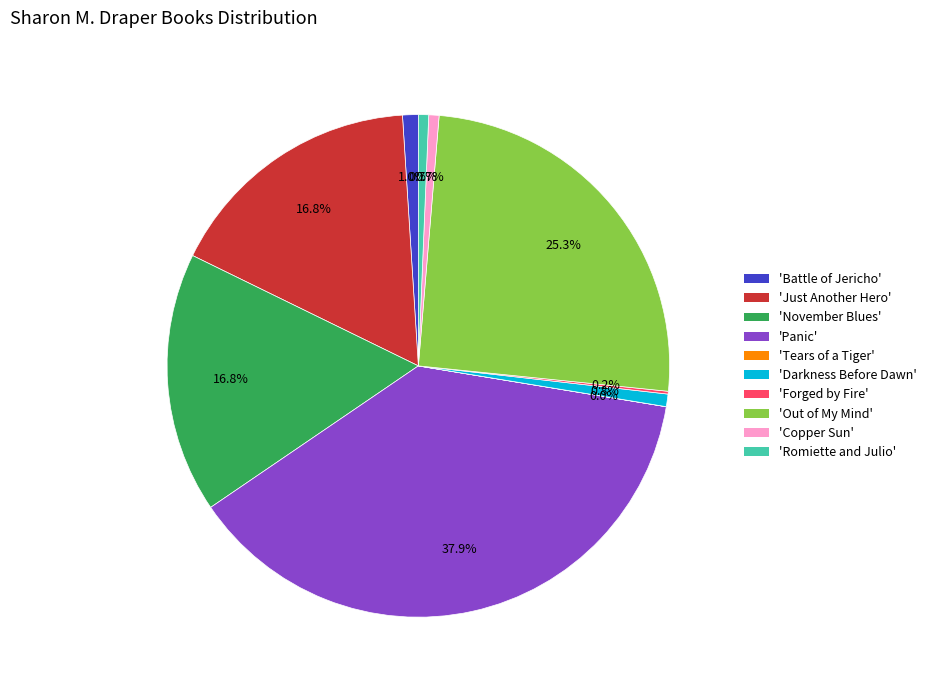

Is there any slice that represents more than half of the pie?

No